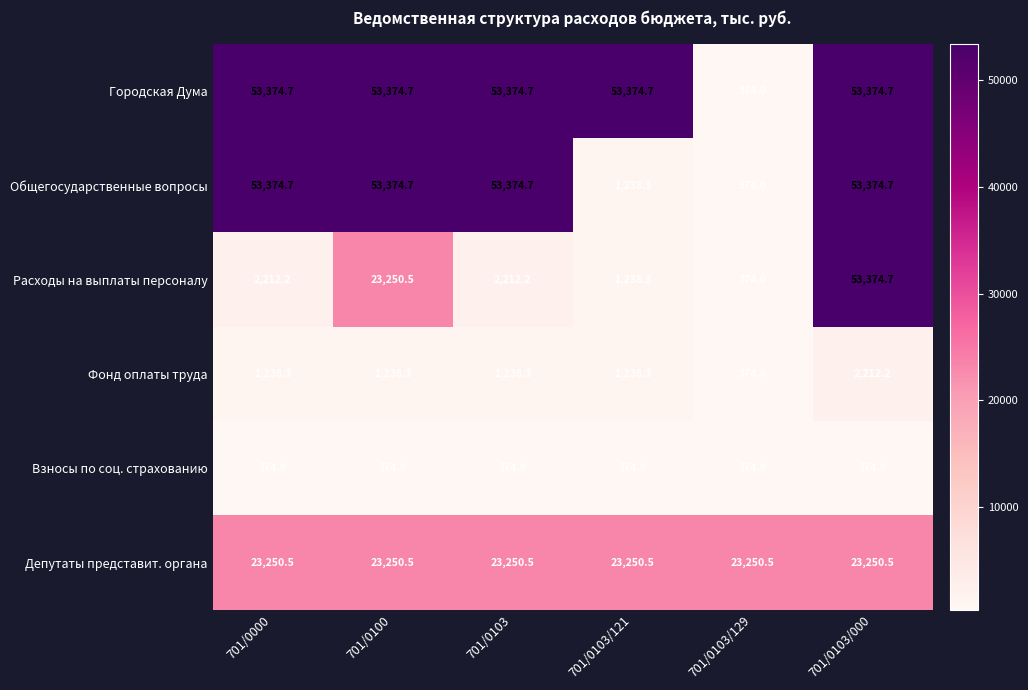

At which label does Фонд оплаты труда reach its peak?

701/0103/000